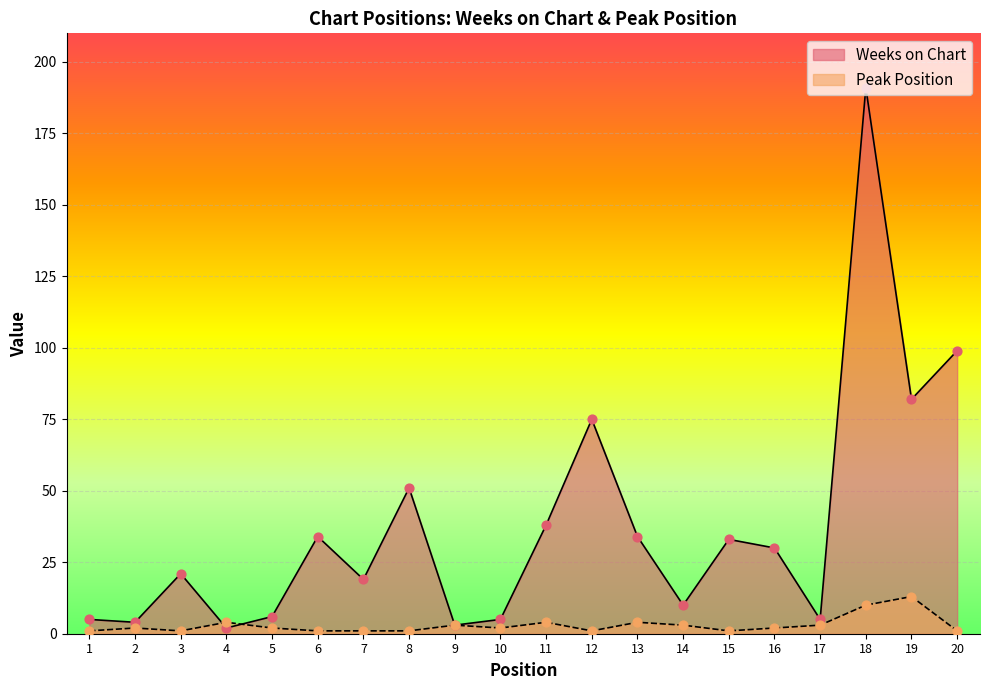

What is the total value across all series at 8?

52